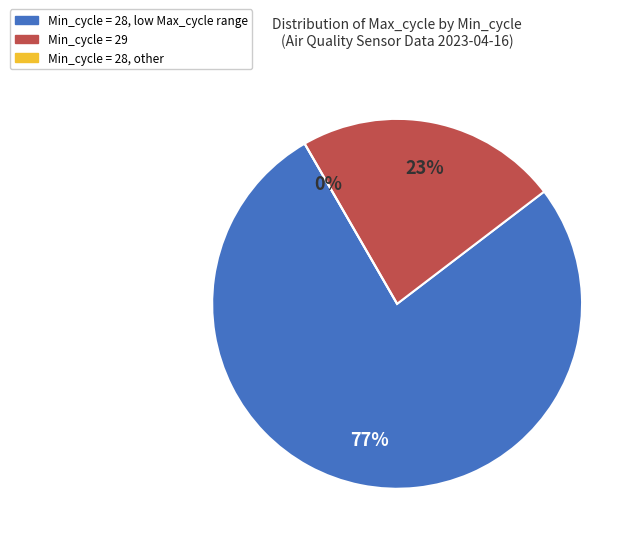

Which slice is the largest?

28